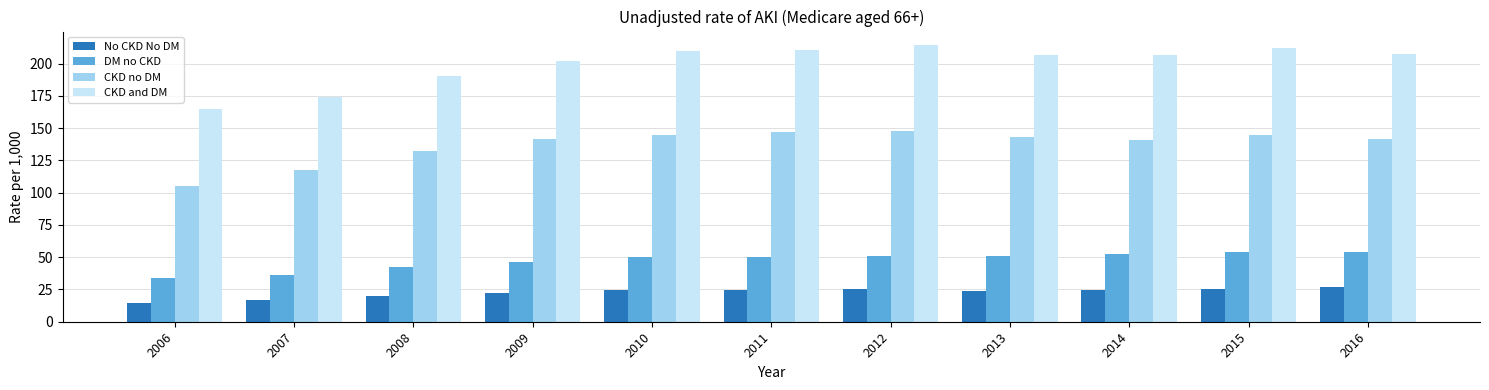

What is the sum of all DM no CKD values?

522.0